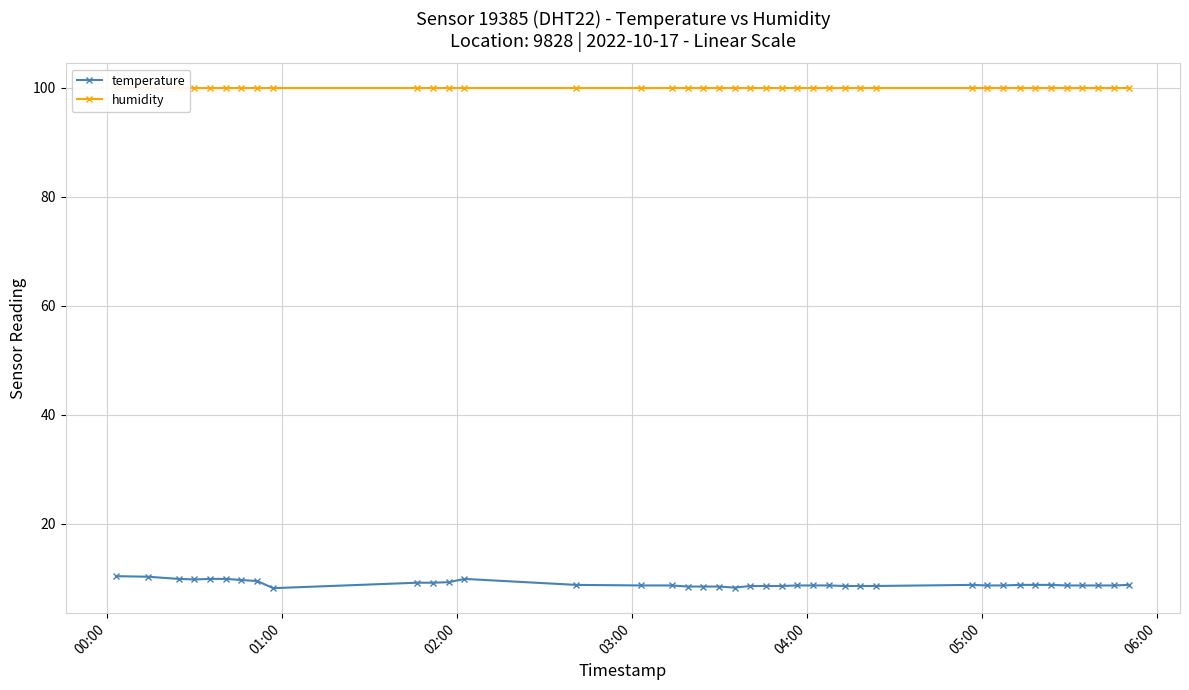

True or false: temperature has more than 1 points higher than both neighbors.

True